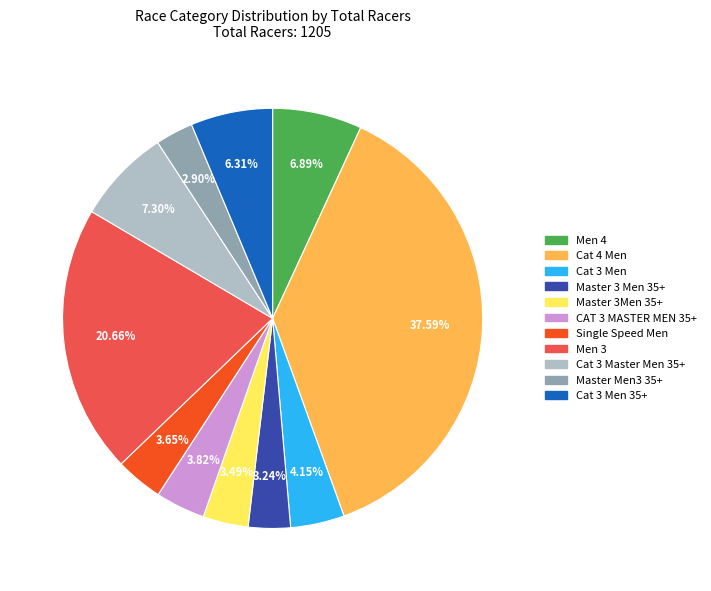

Is there a majority slice in this chart?

No